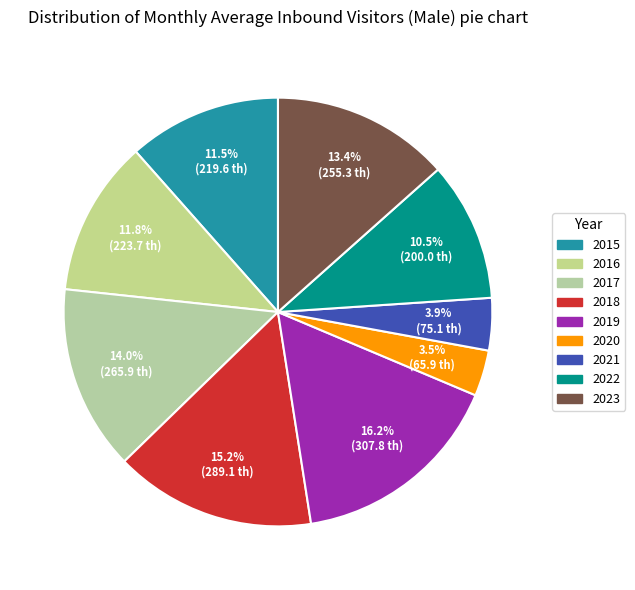

To the nearest percent, what percentage of the pie is 2022?

11%